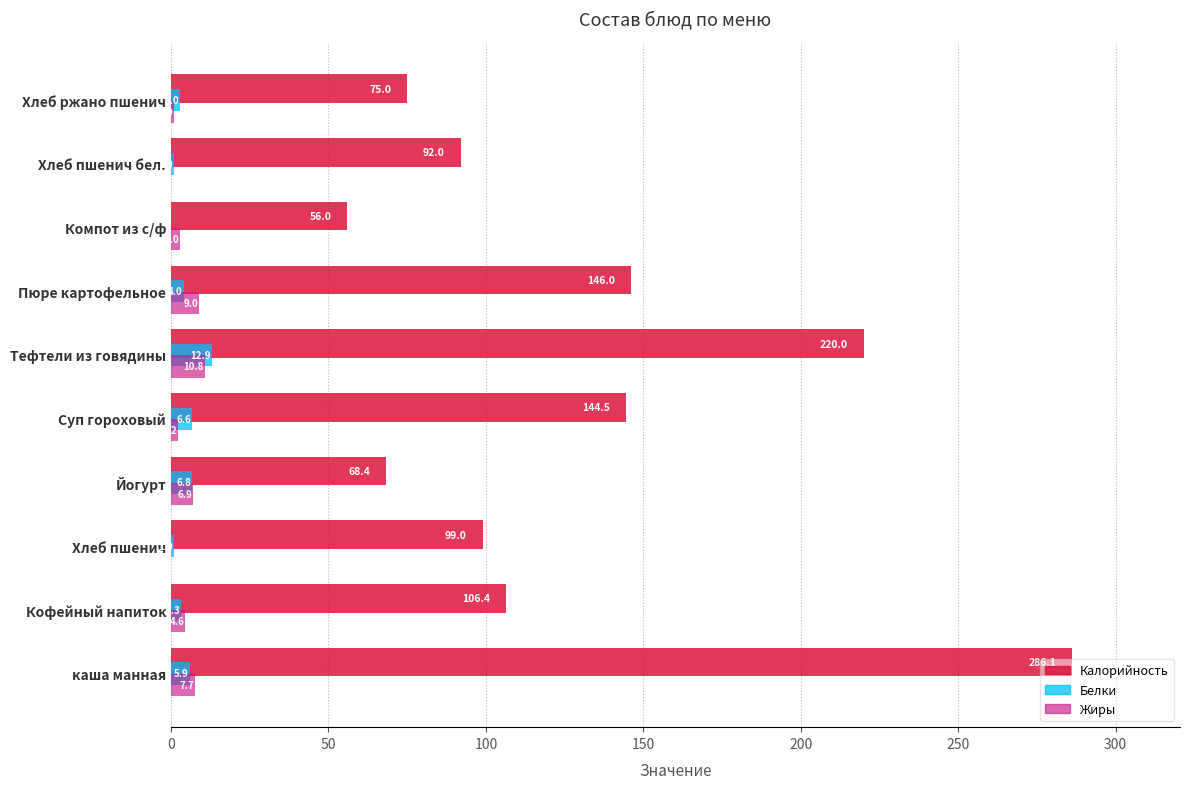

Between Хлеб пшенич and Компот из с/ф, which series saw the biggest shift?

Калорийность